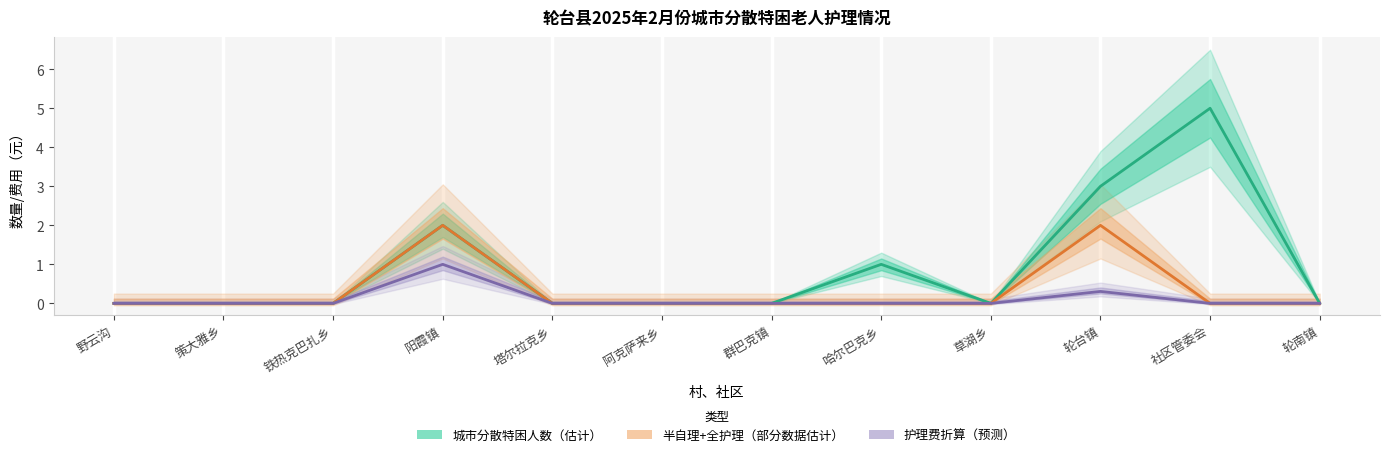

Which series has the widest spread of values?

城市分散特困人数